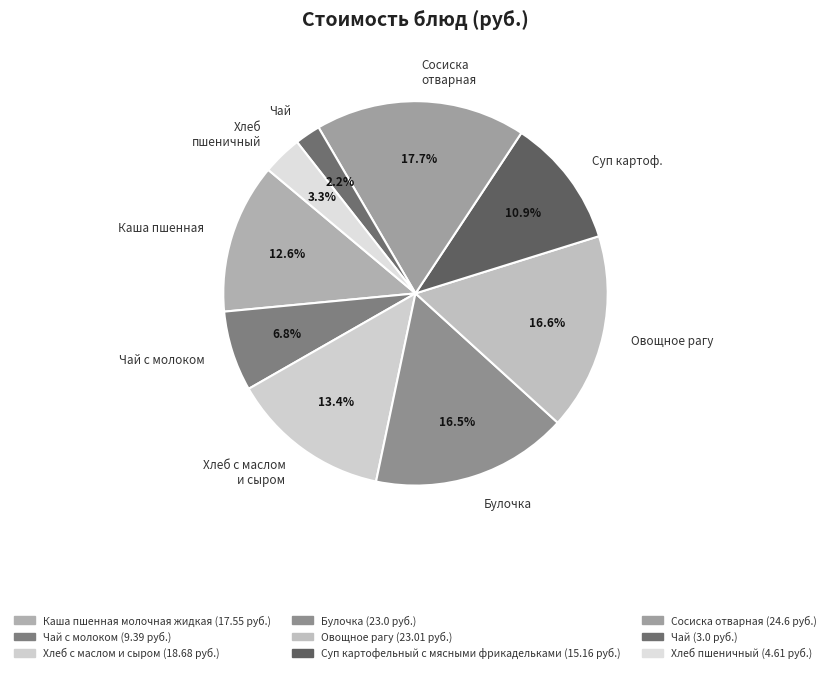

Is Чай the majority of the pie?

No